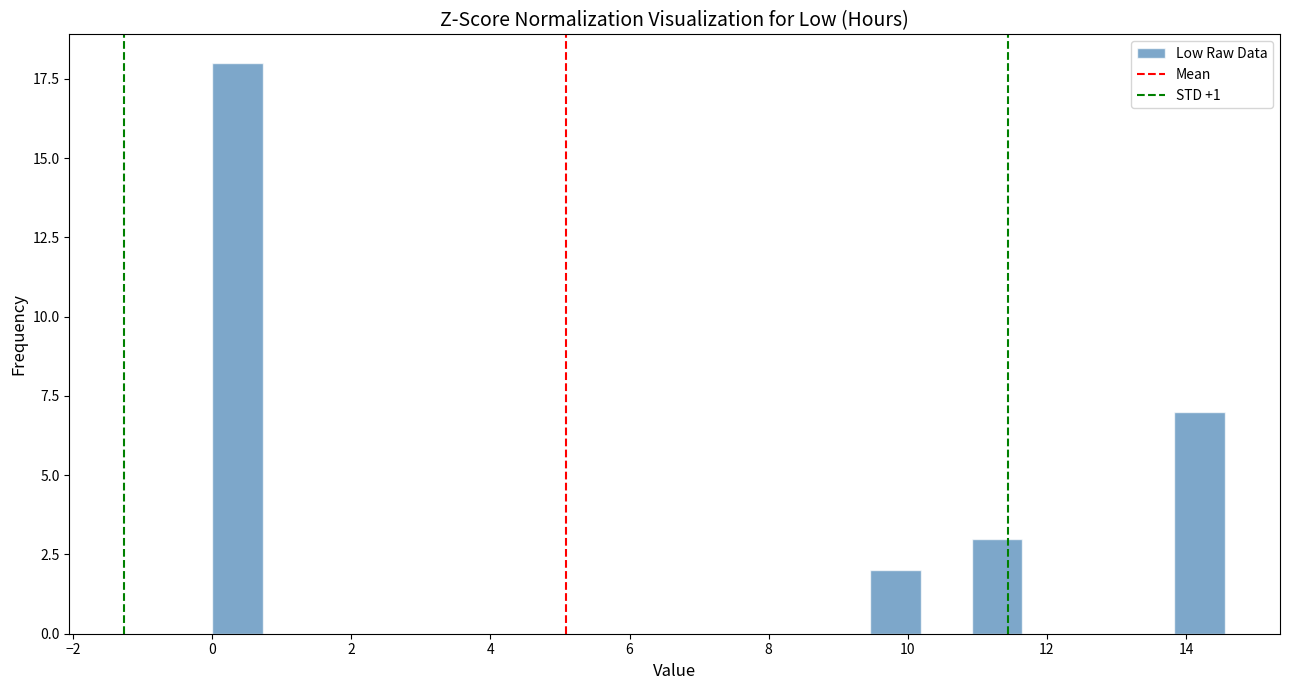

Around what value on the x-axis is the tallest bar? Give the approximate position of its centre, as read against the axis.

0.4